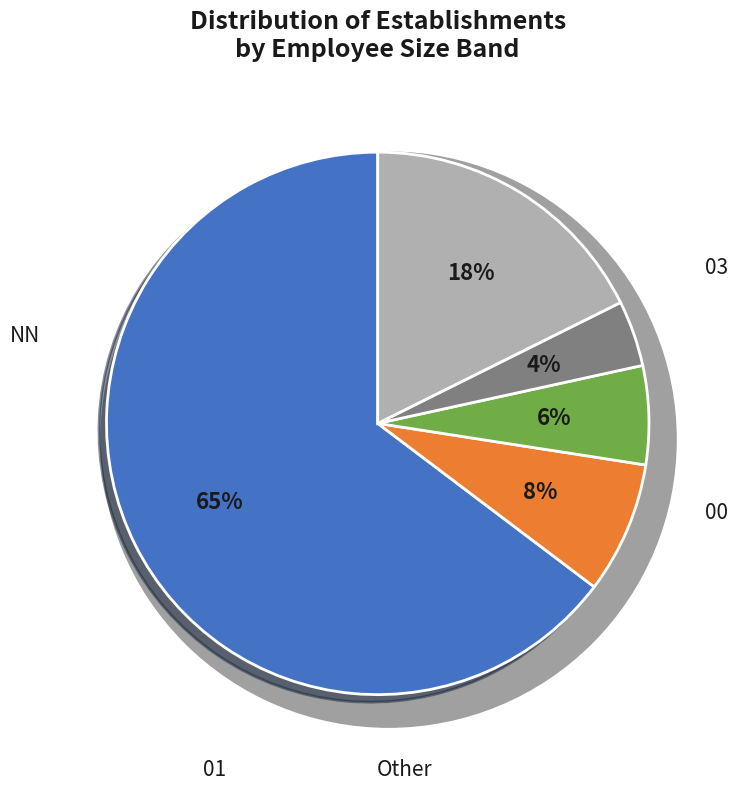

Is the sum of NN_other and 00 greater than half?

No